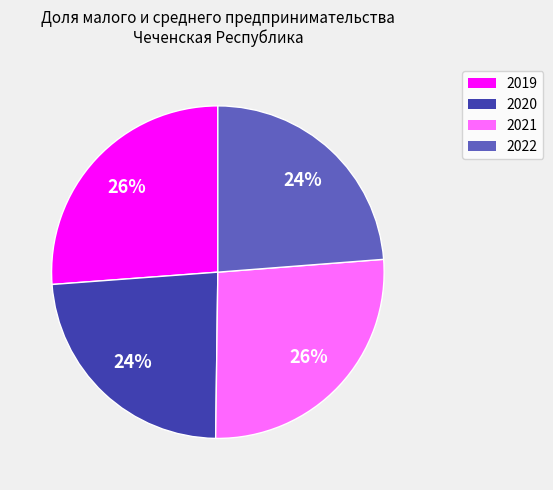

Combined, do 2019 and 2021 account for over 50%?

Yes